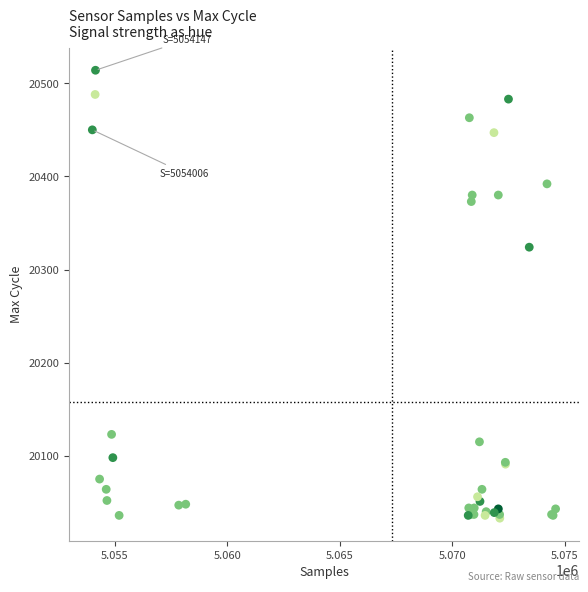

What Y value in the scatter plot is closest to 20273?

20324